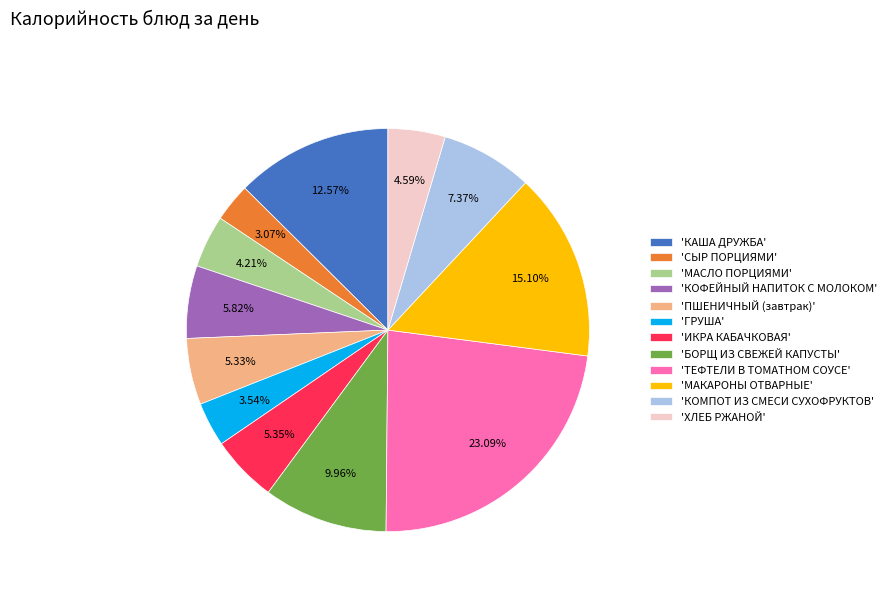

How many segments does this pie chart have?

12